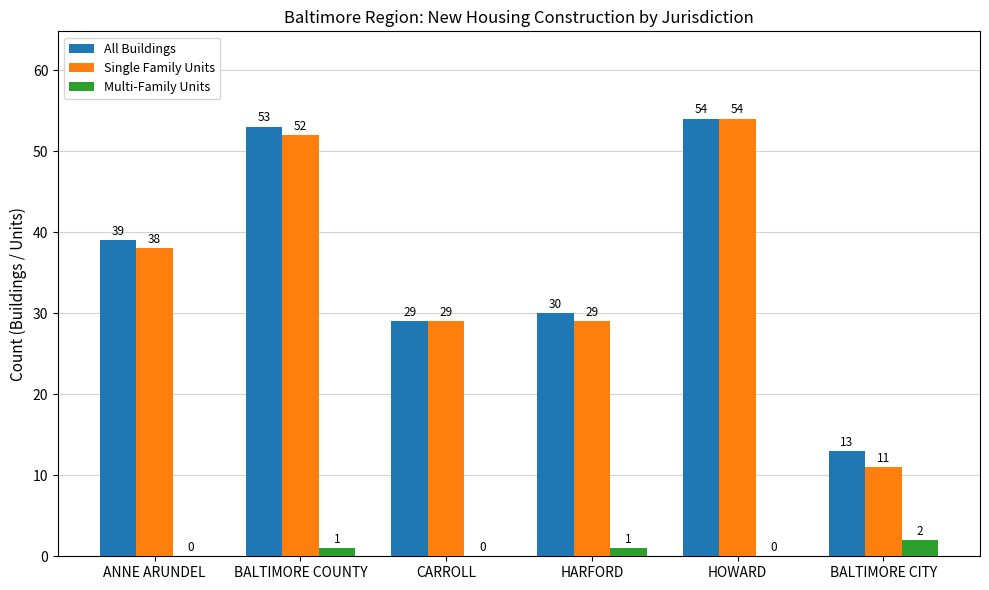

Which series has the largest total across all categories?

All Buildings